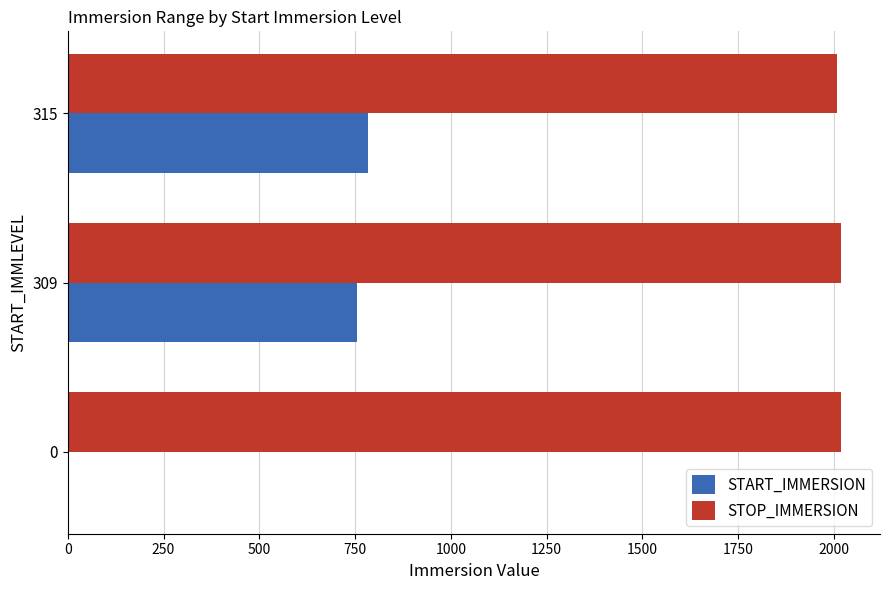

What is the highest value of the START_IMMERSION series?

785.1